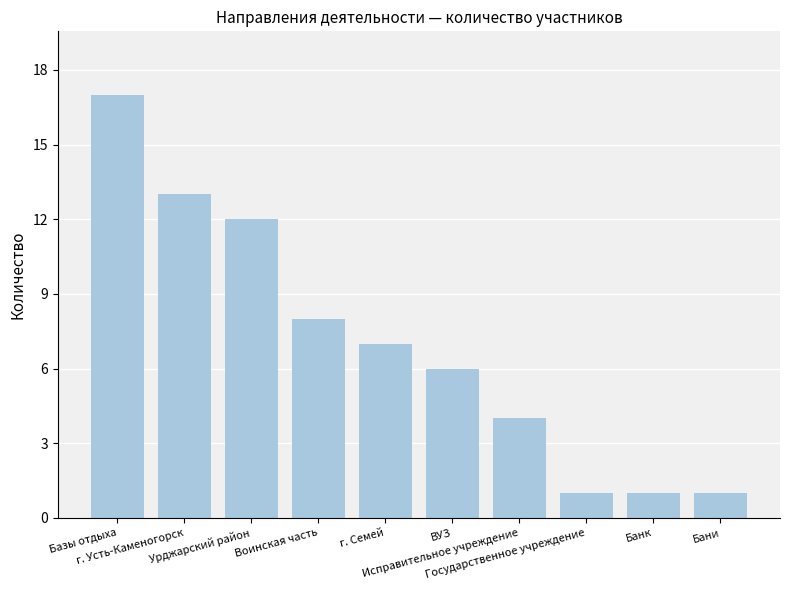

Where does the data first go above 7?

Базы отдыха